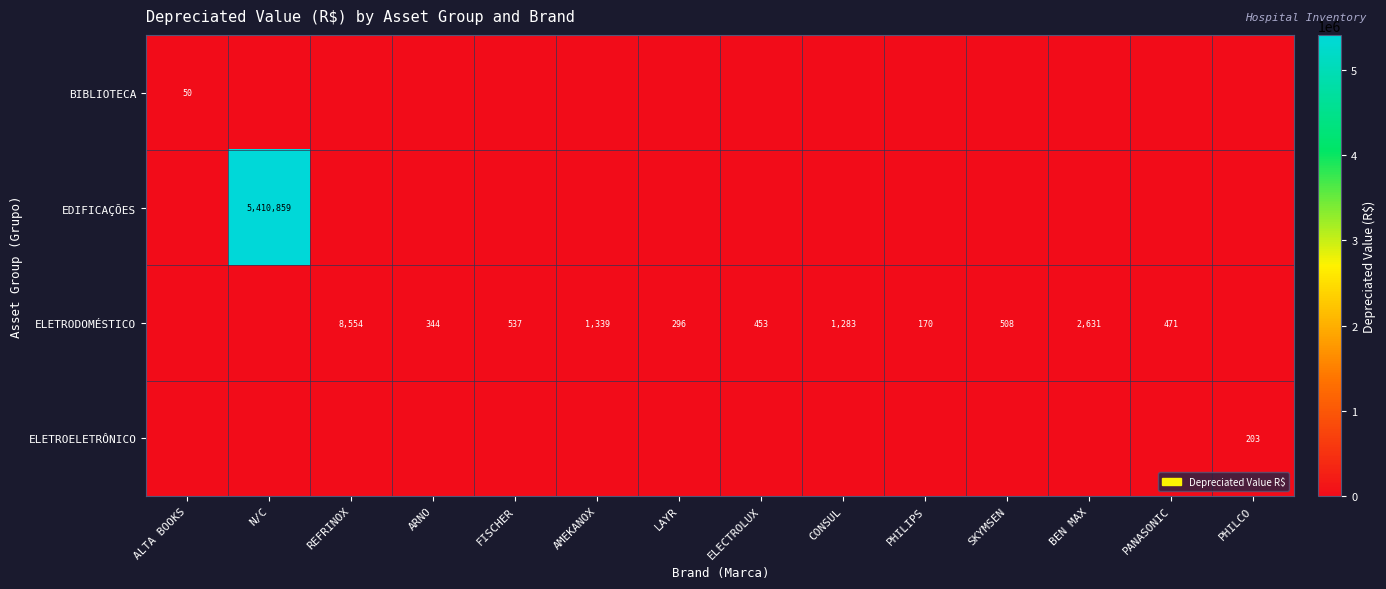

True or false: ELETRODOMÉSTICO has a value of 537 at FISCHER.

True